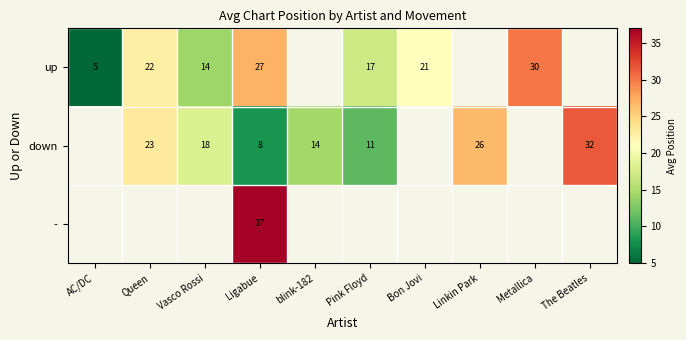

How many series are shown in this chart?

3